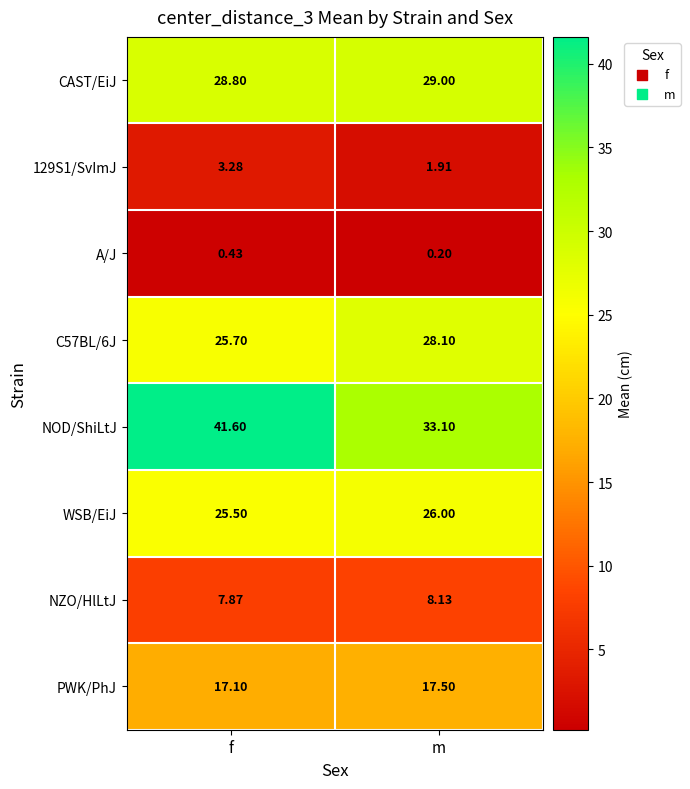

At which label is CAST/EiJ closest to 28?

f